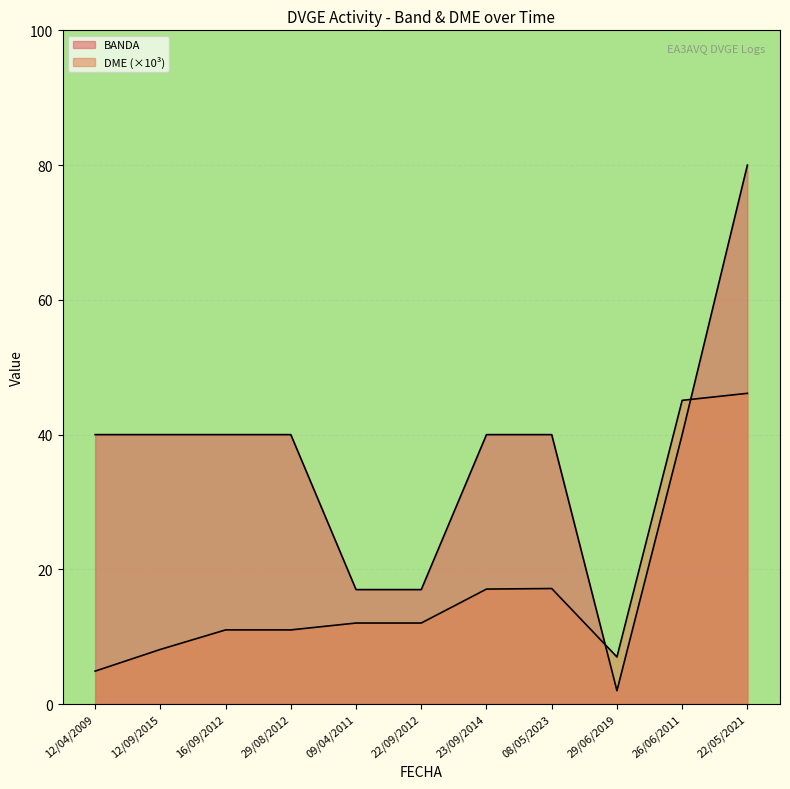

True or false: BANDA has a value of 14.4 at 12/04/2009.

False